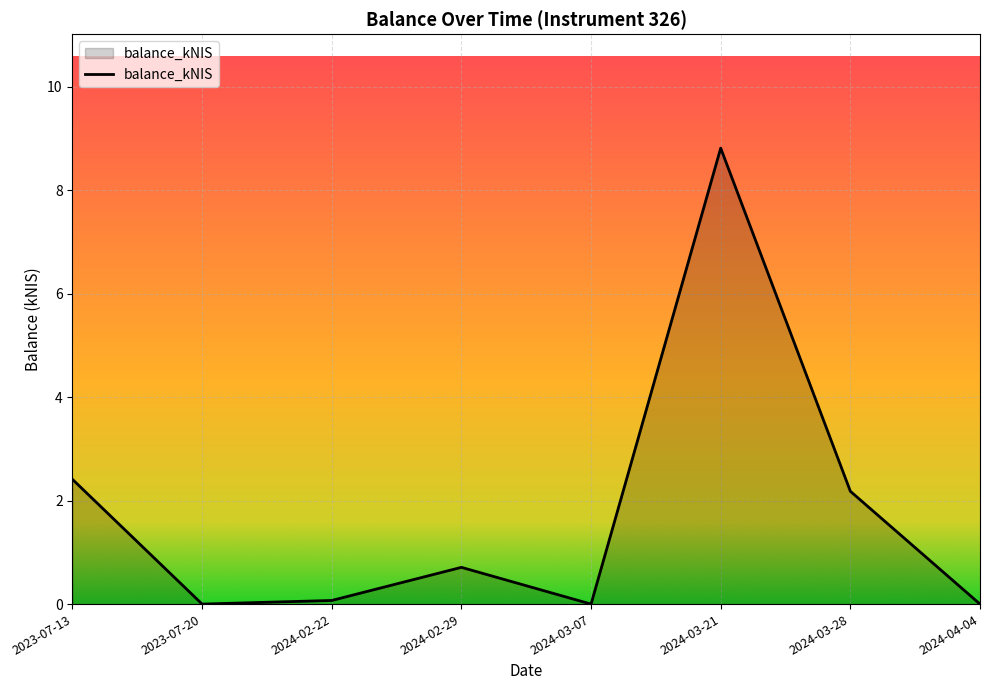

What is the average value?

1.8